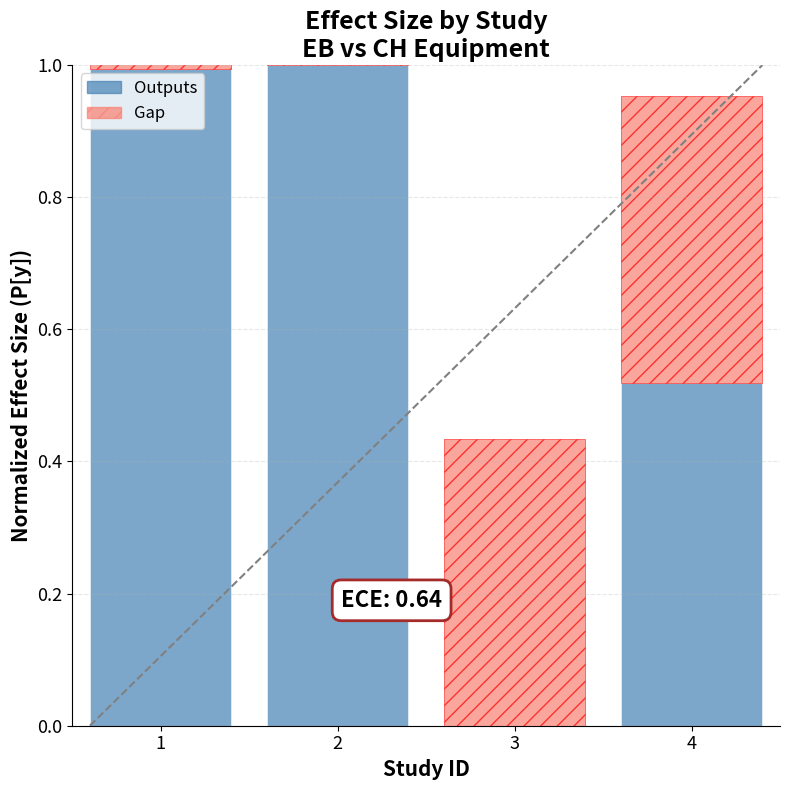

Between 2 and 4, which series saw the biggest shift?

Outputs